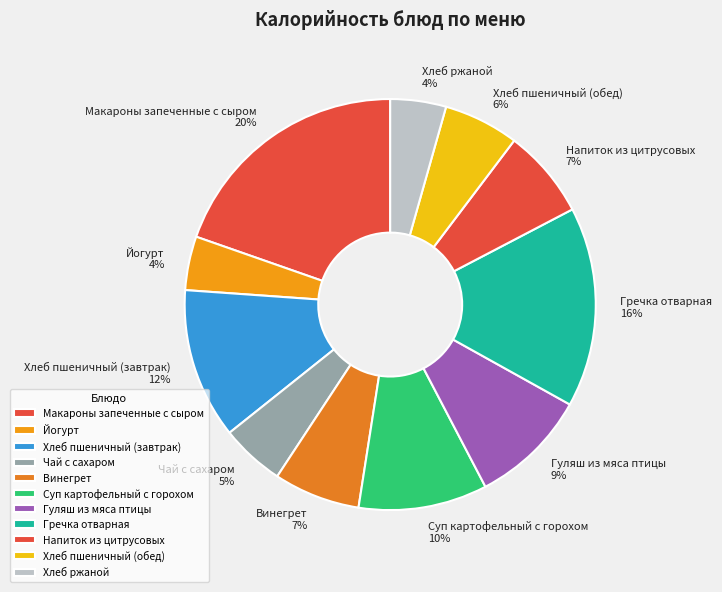

Between Хлеб пшеничный (обед) and Макароны запеченные с сыром, which is larger?

Макароны запеченные с сыром